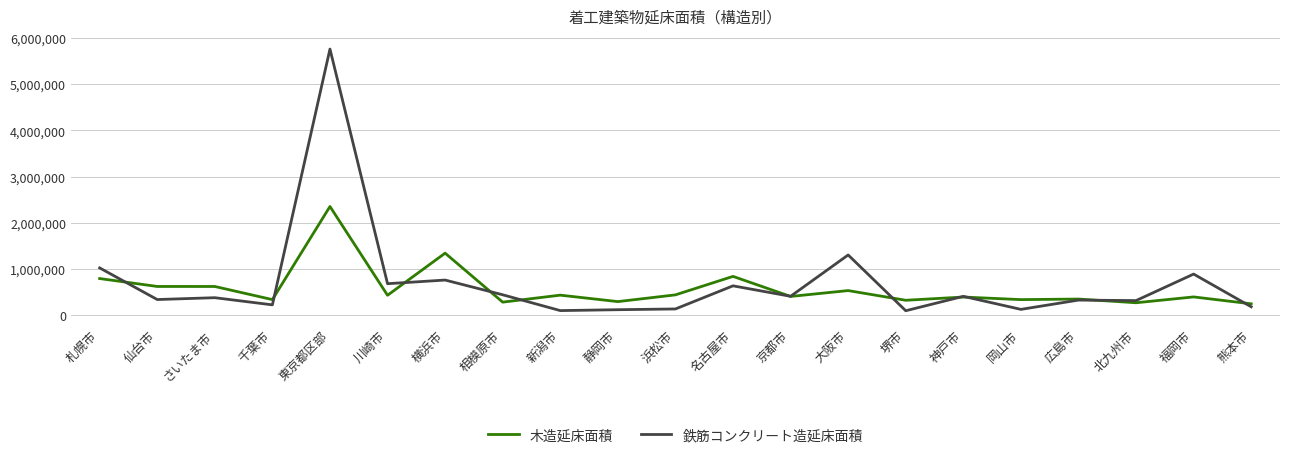

Is the value of 鉄筋コンクリート造延床面積 at 熊本市 greater than the value of 木造延床面積 at 堺市?

No